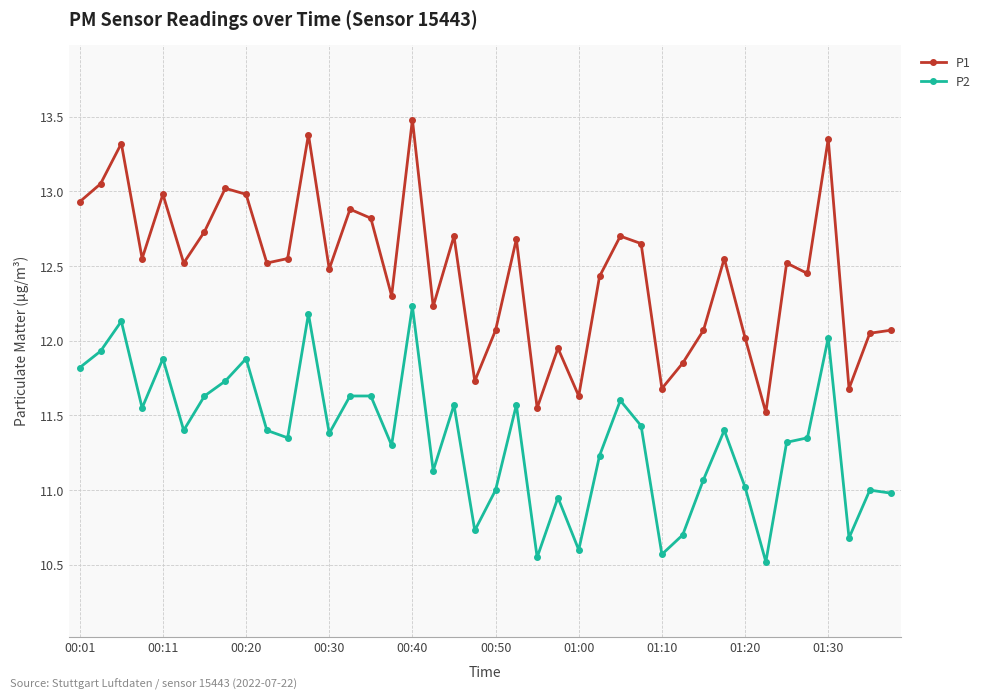

What is the lowest value of the P1 series?

11.5